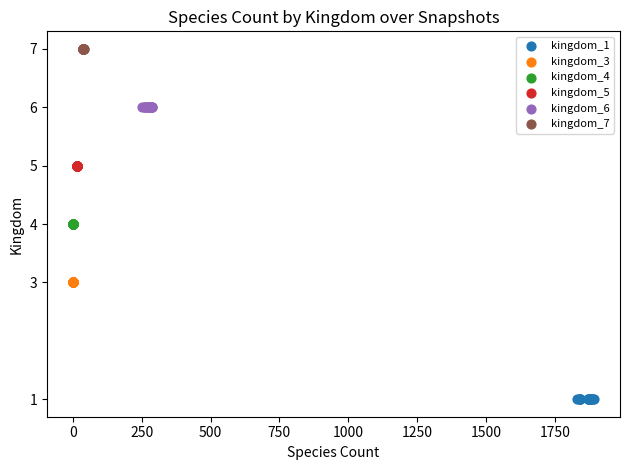

Which series reaches the maximum Y coordinate?

kingdom_7